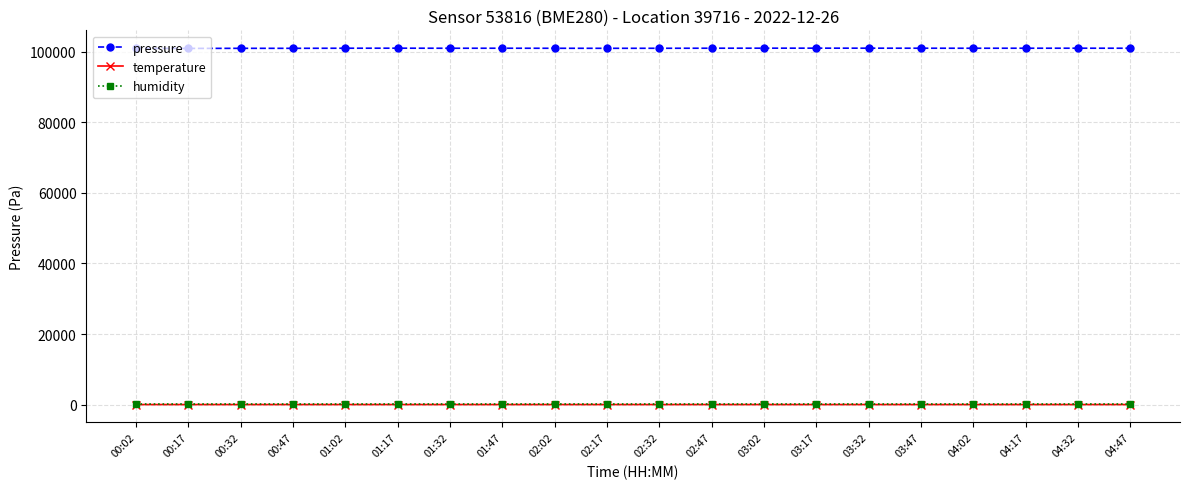

At which label does pressure first exceed 100979?

01:02